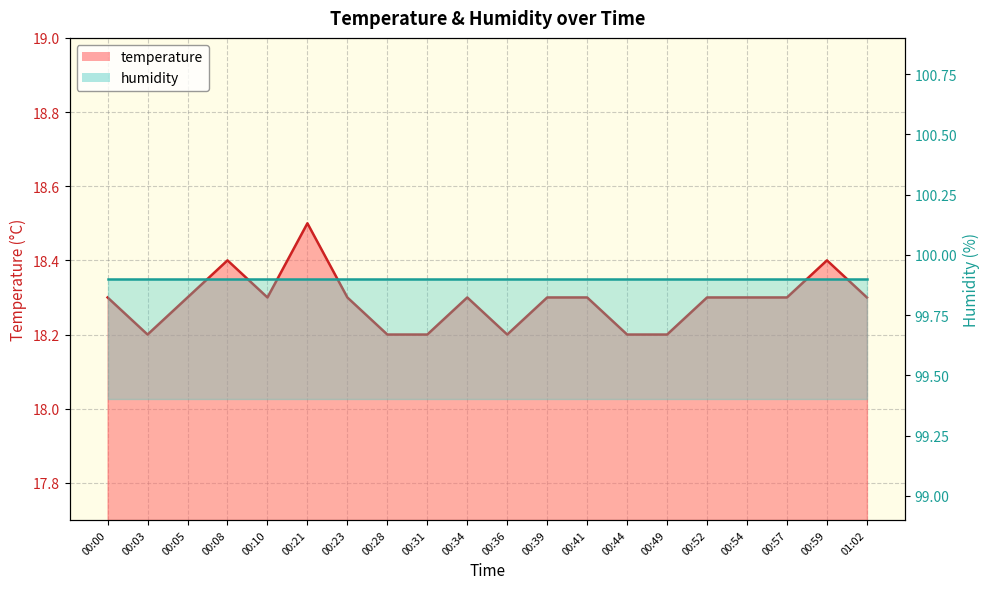

The value at 00:59 is 18.4. True or false?

True